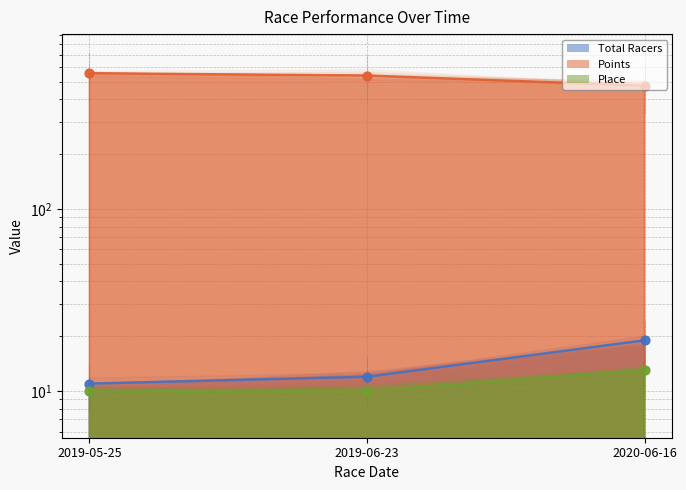

Which series has the largest Y range (max minus min)?

Points